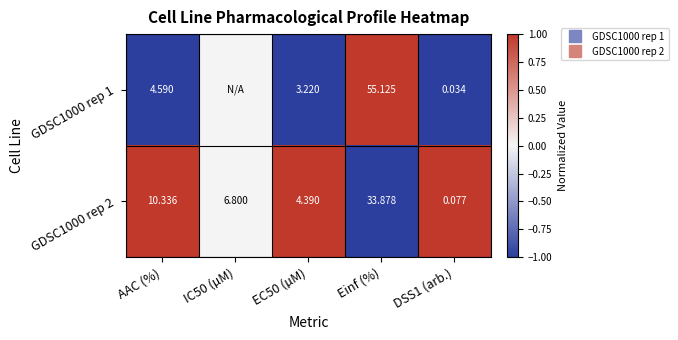

Count the number of data series in this chart.

2